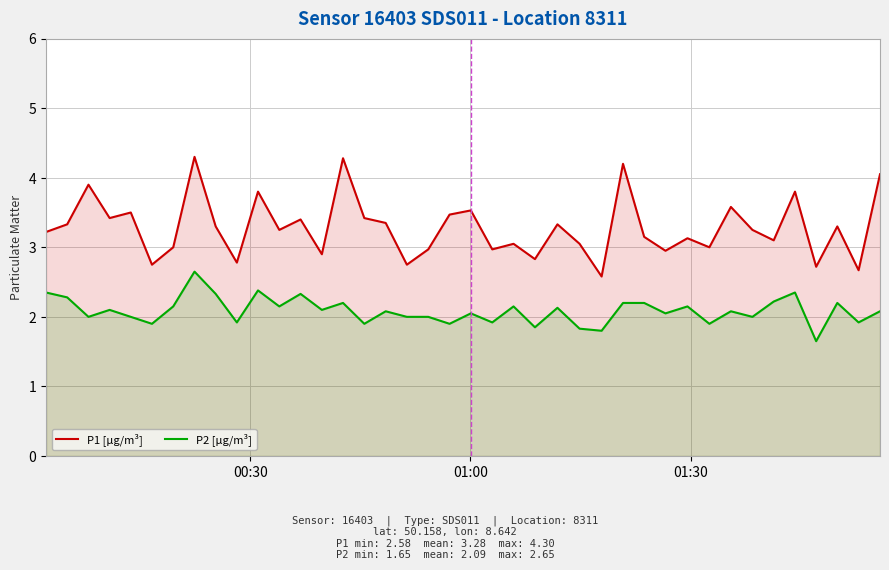

What is the difference between the maximum and minimum values in the P1 [µg/m³] series?

1.7